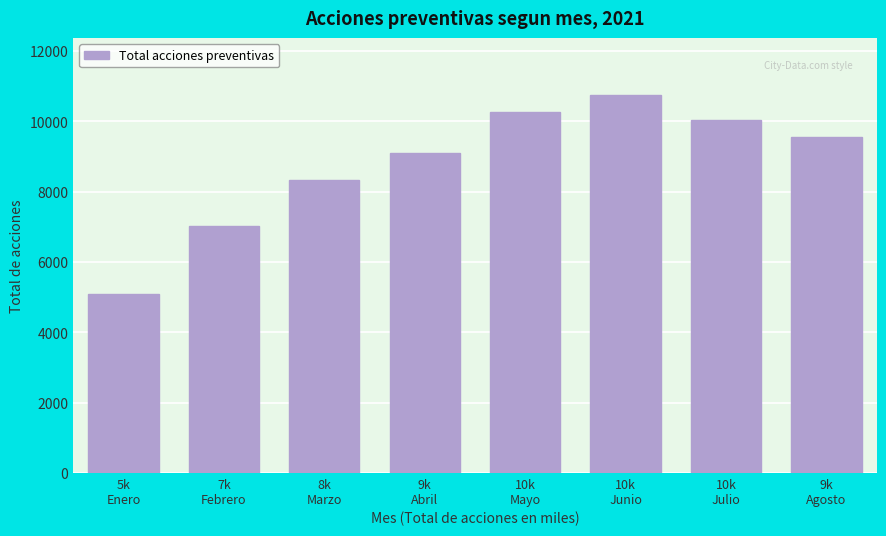

Reading left to right, extract all data points from this chart.

5086	7013	8343	9088	10274	10751	10038	9550